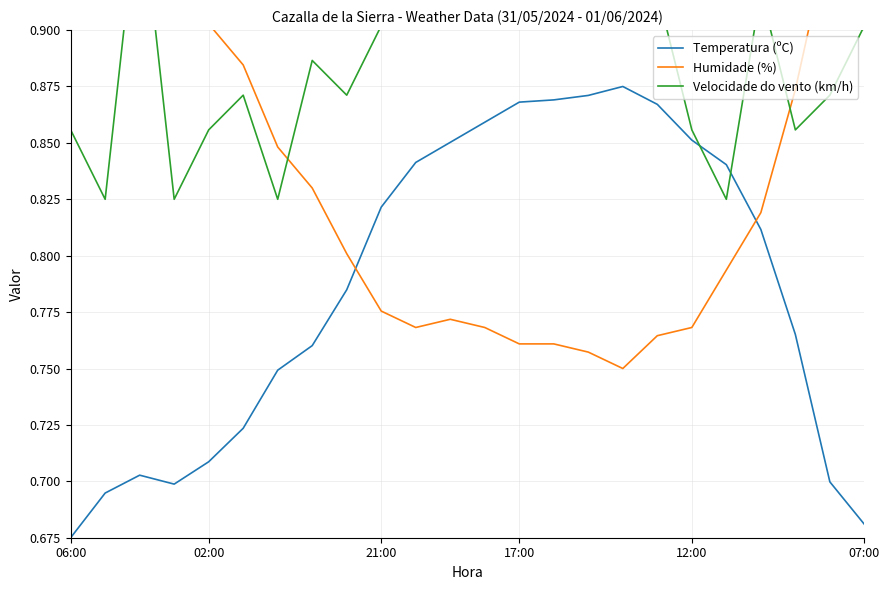

The Temperatura (ºC) series shows 0.5 at 06:00. True or false?

False